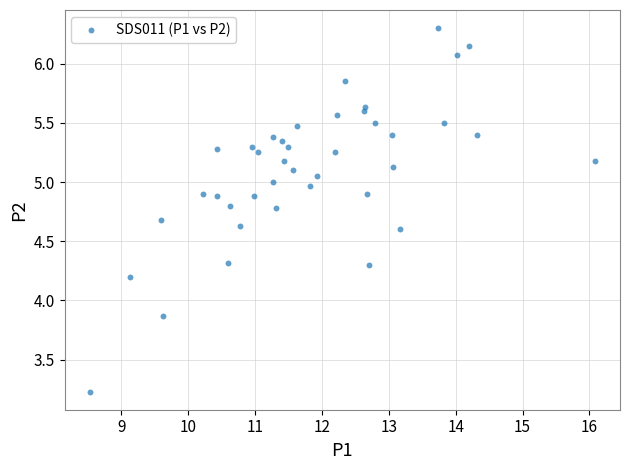

What Y value in the scatter plot is closest to 4?

3.9